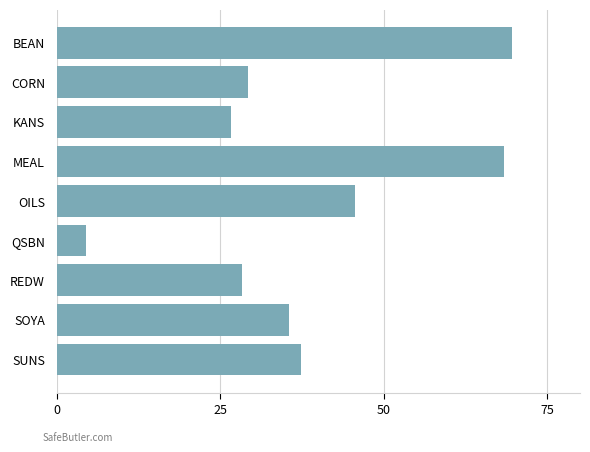

Does the chart contain any negative values?

No